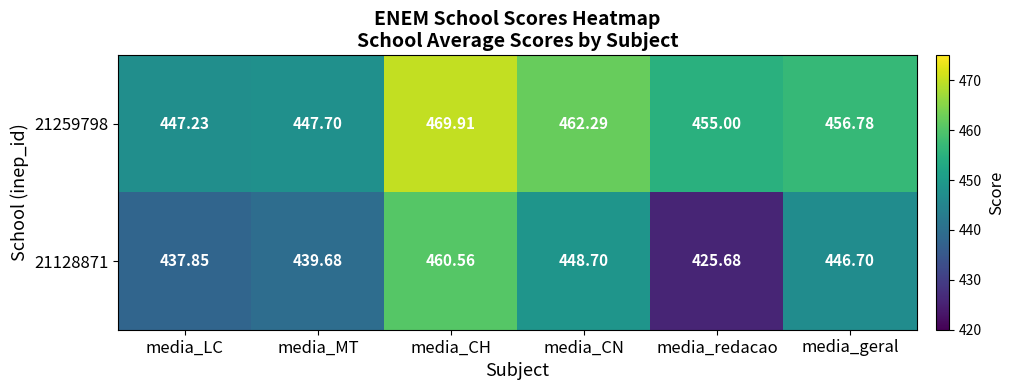

Rank the categories by 21259798 value from lowest to highest.

media_LC, media_MT, media_redacao, media_geral, media_CN, media_CH